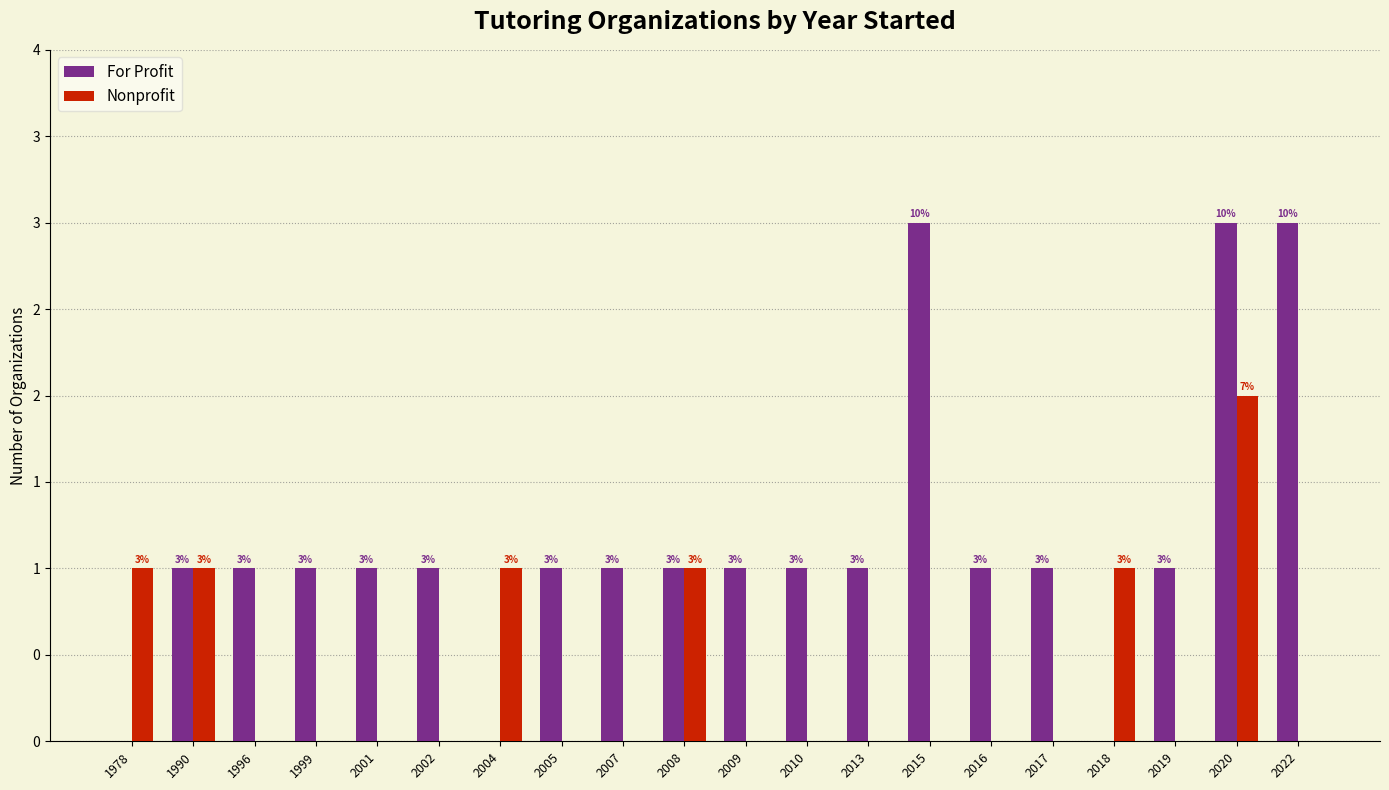

How many For Profit values are between 1 and 2?

14